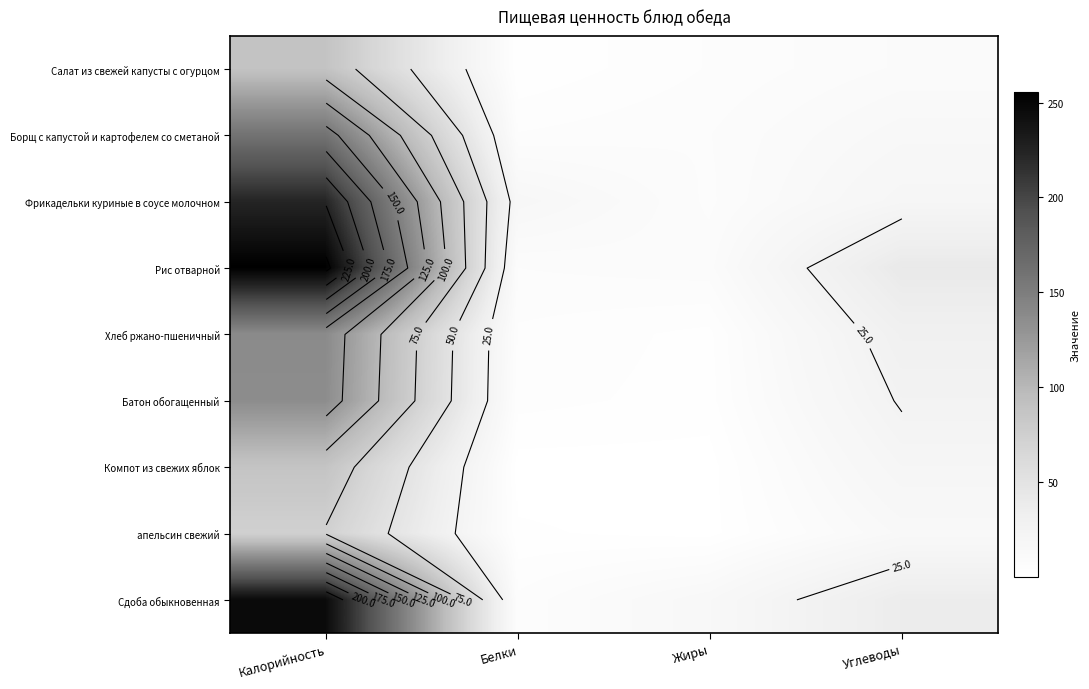

What is the lowest value of the Борщ с капустой и картофелем со сметаной series?

5.3